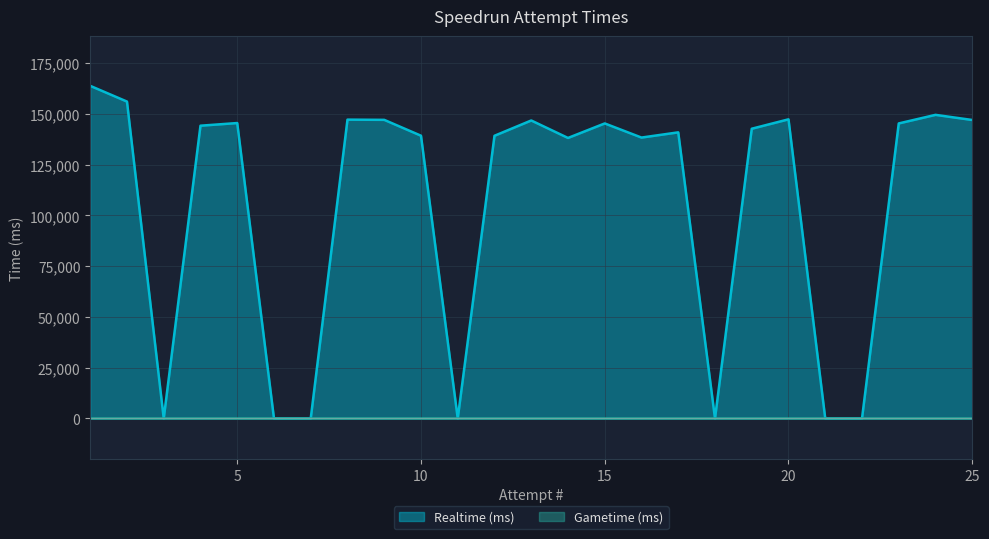

Count the number of categories in the chart.

25